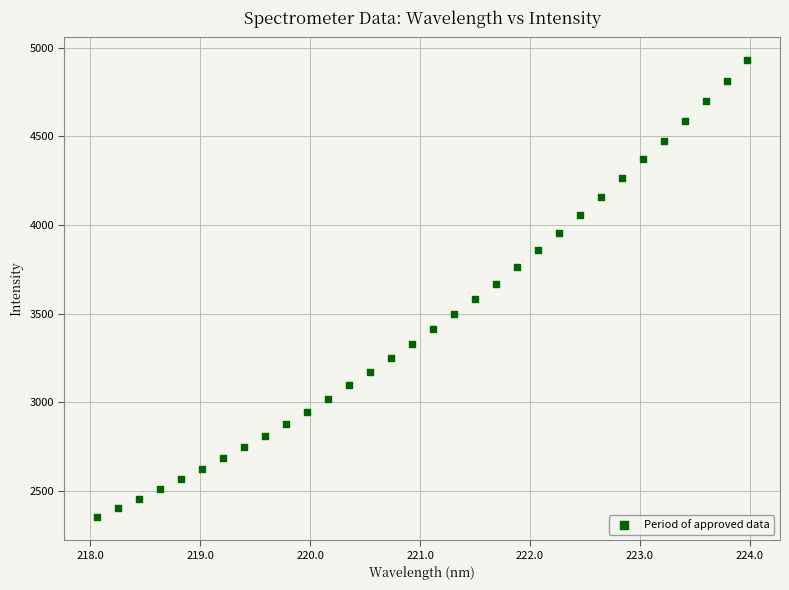

What is the range of X values (max minus min)?

5.9